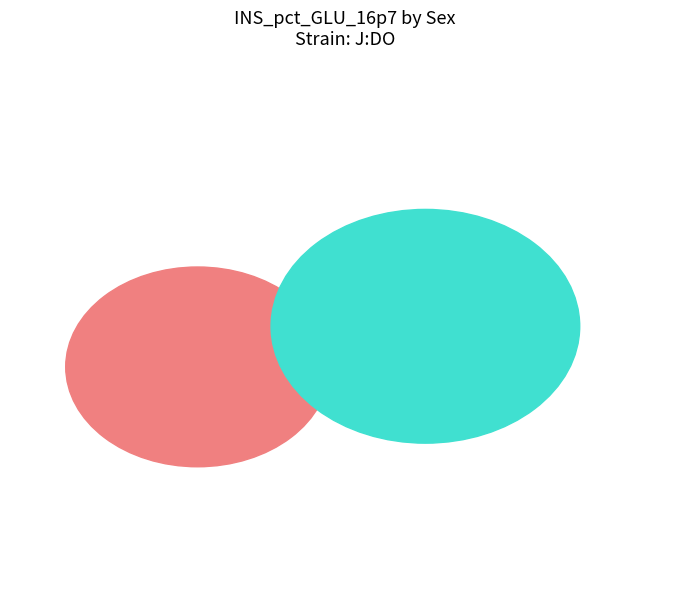

Count the number of slices in the pie.

2